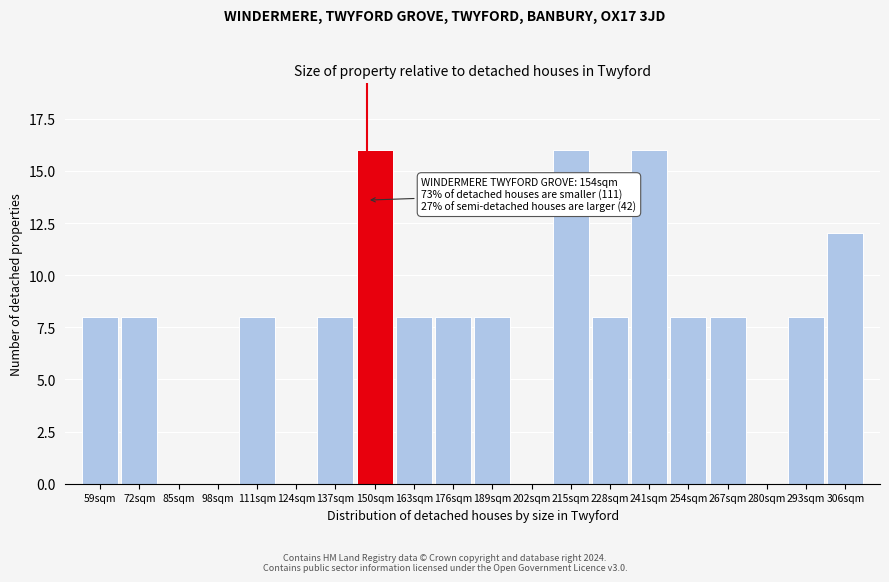

Reading left to right, extract all data points from this chart.

59sqm=8	72sqm=8	85sqm=0	98sqm=0	111sqm=8	124sqm=0	137sqm=8	150sqm=16	163sqm=8	176sqm=8	189sqm=8	202sqm=0	215sqm=16	228sqm=8	241sqm=16	254sqm=8	267sqm=8	280sqm=0	293sqm=8	306sqm=12